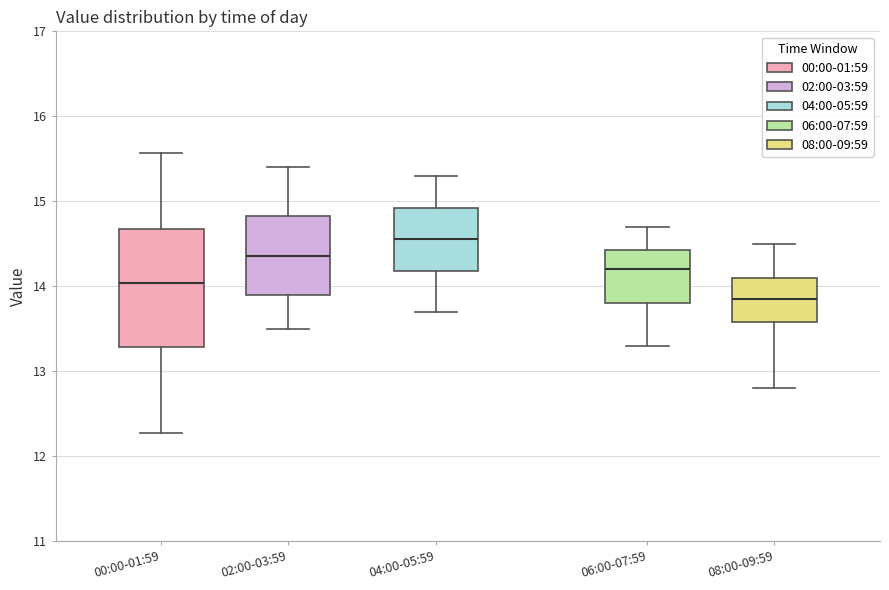

Comparing the boxes themselves (not the whiskers), which one is the tallest?

00:00-01:59